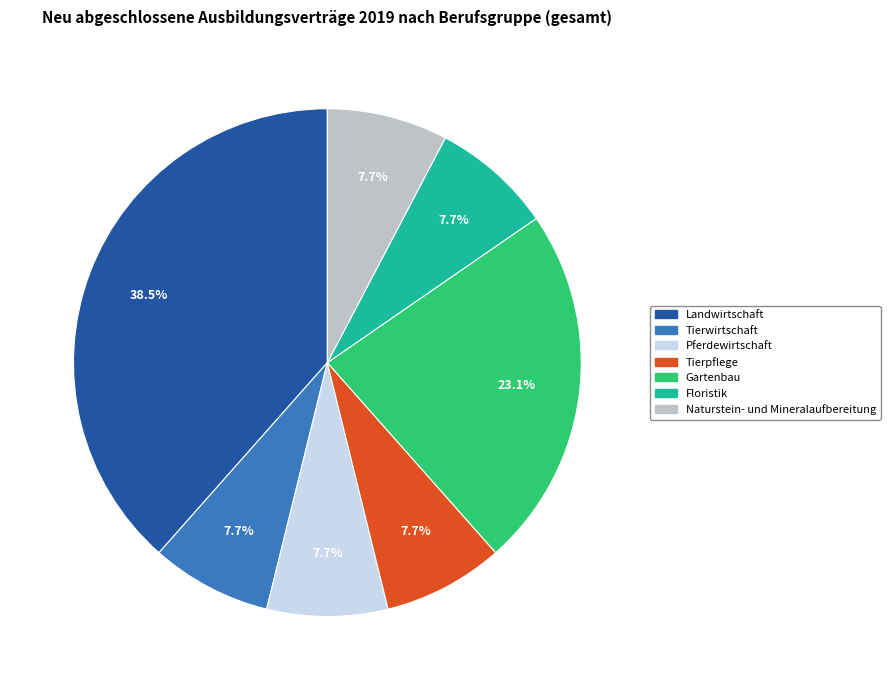

How many segments does this pie chart have?

7